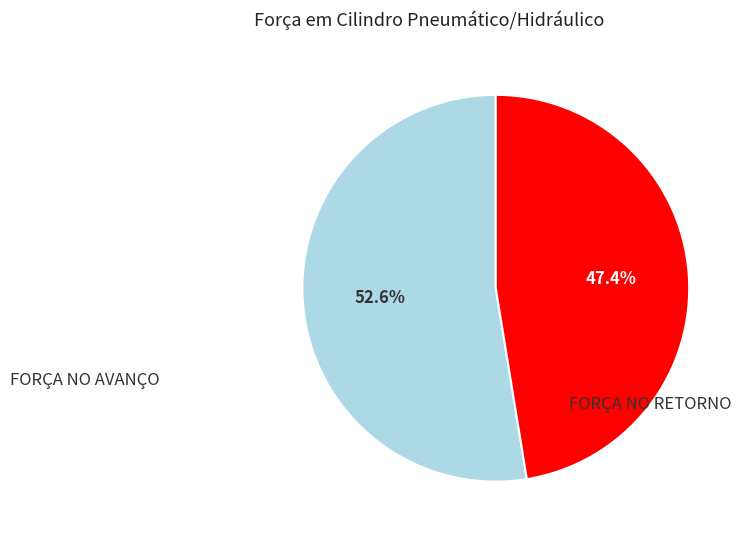

Which slice is the smallest?

FORÇA NO RETORNO